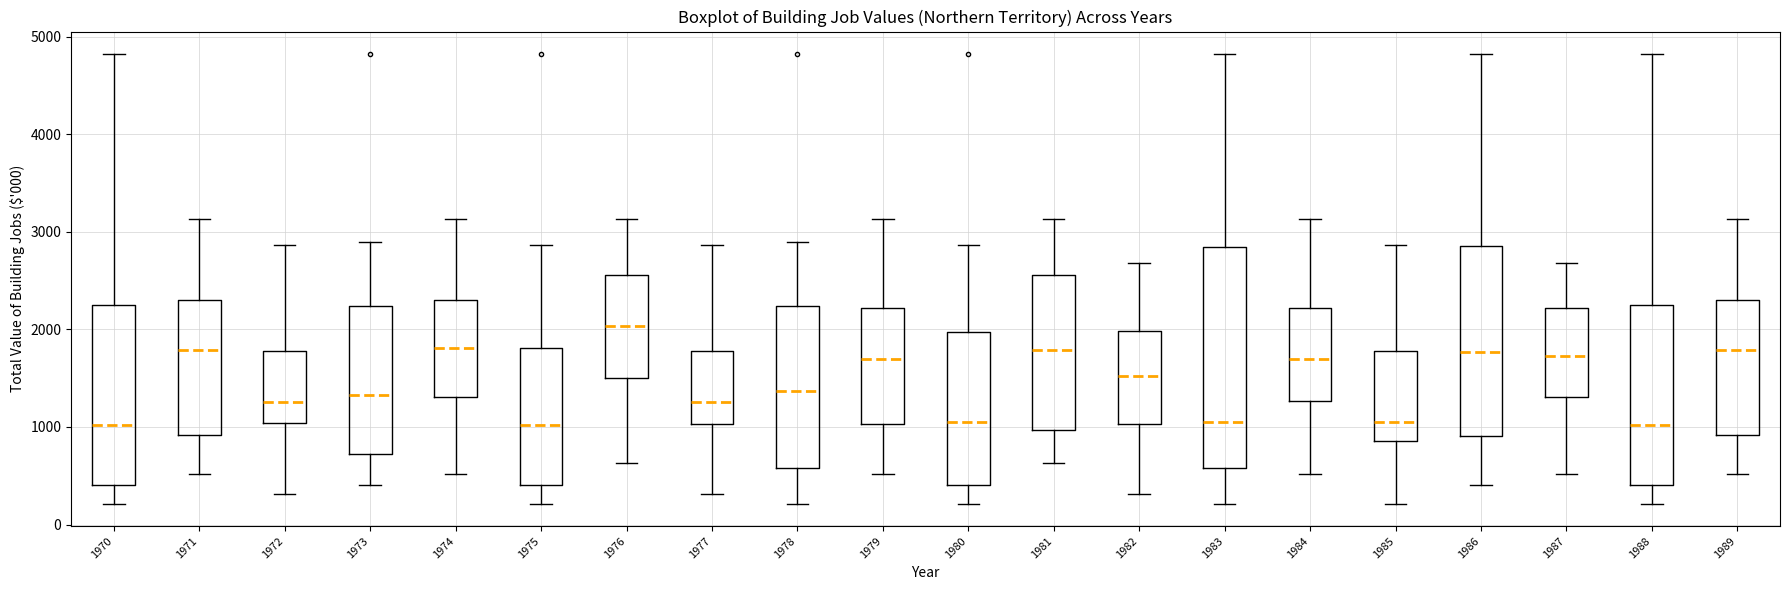

Where does the upper whisker of the box at x = 1970 end on the y-axis? The values are not printed on the chart, so give them approximately, as read against the axis.

4800